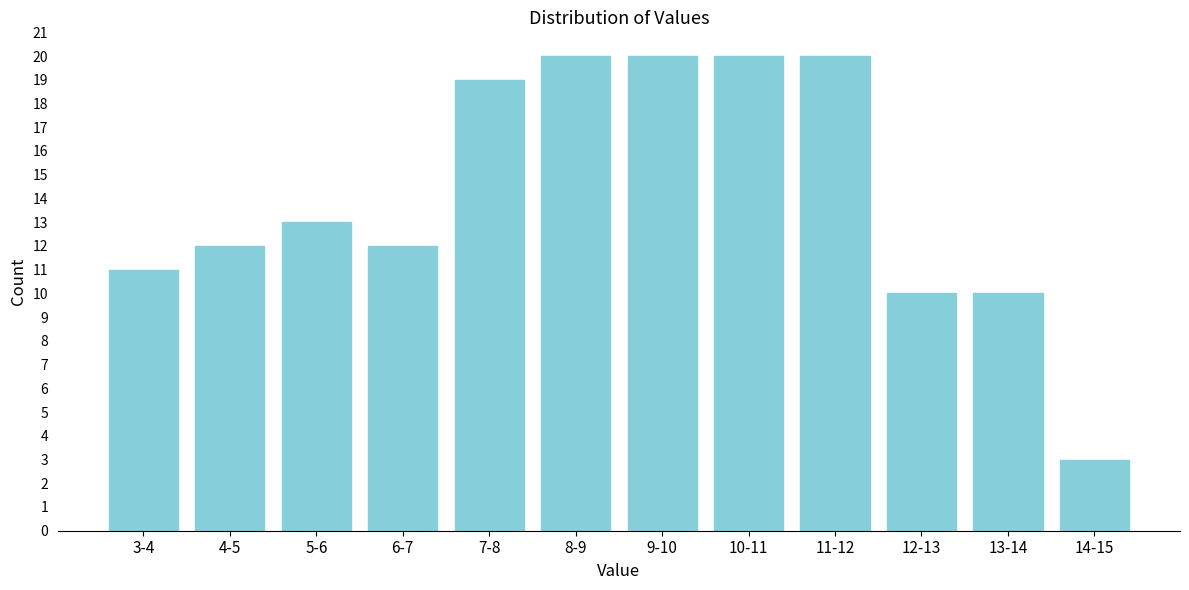

Reading left to right, extract all data points from this chart.

3-4=11	4-5=12	5-6=13	6-7=12	7-8=19	8-9=20	9-10=20	10-11=20	11-12=20	12-13=10	13-14=10	14-15=3